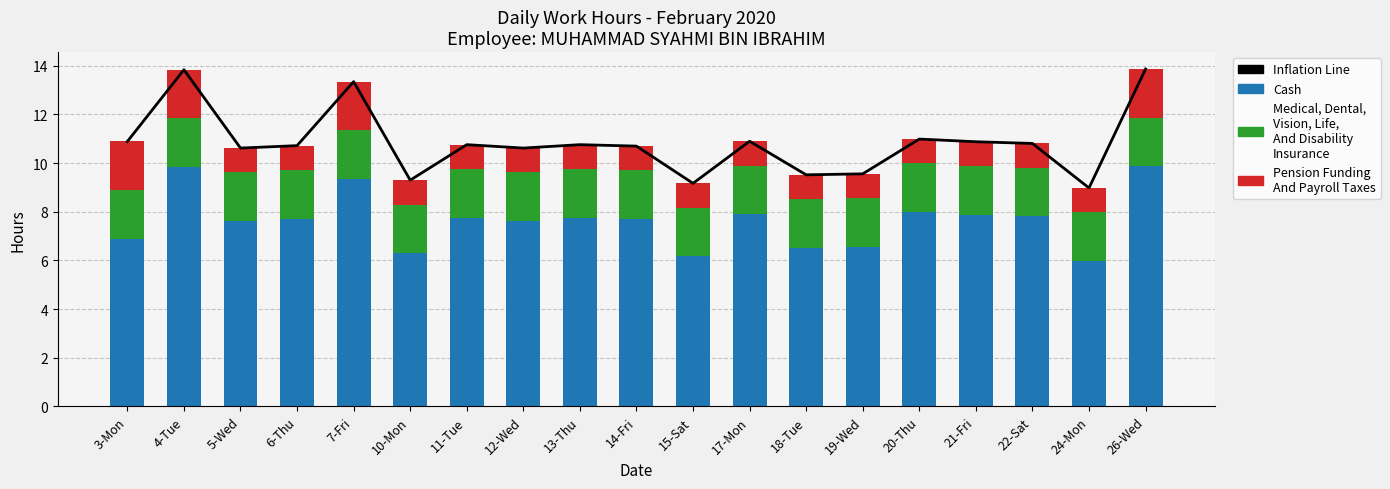

Which series changed the most between 18-Tue and 19-Wed?

Inflation Line